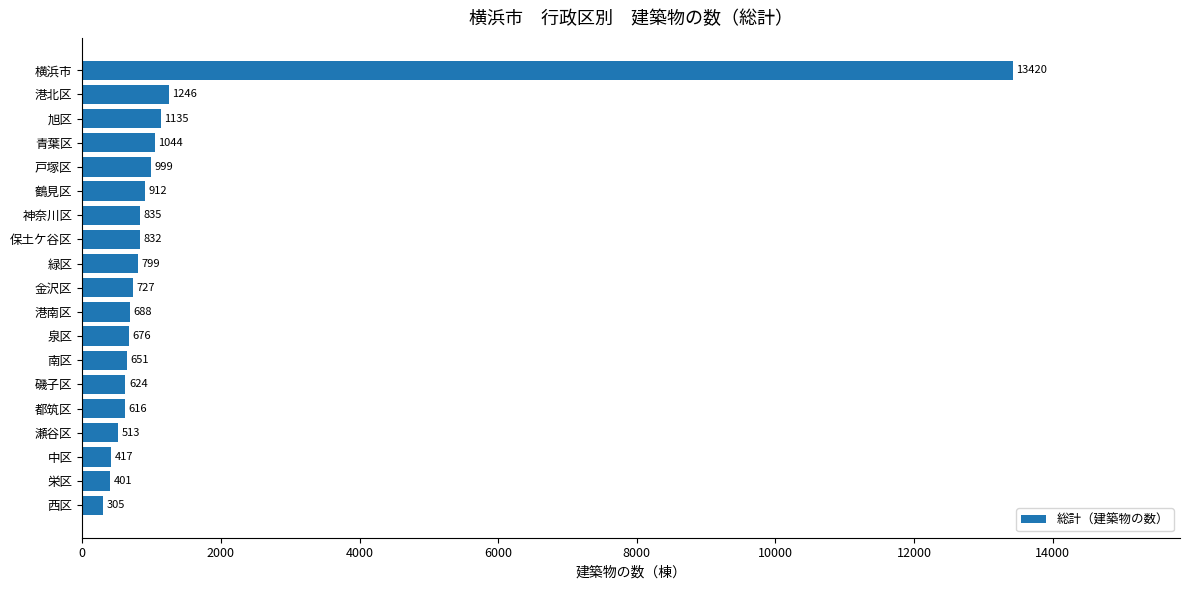

List the labels in order of value, smallest first.

西区, 栄区, 中区, 瀬谷区, 都筑区, 磯子区, 南区, 泉区, 港南区, 金沢区, 緑区, 保土ケ谷区, 神奈川区, 鶴見区, 戸塚区, 青葉区, 旭区, 港北区, 横浜市